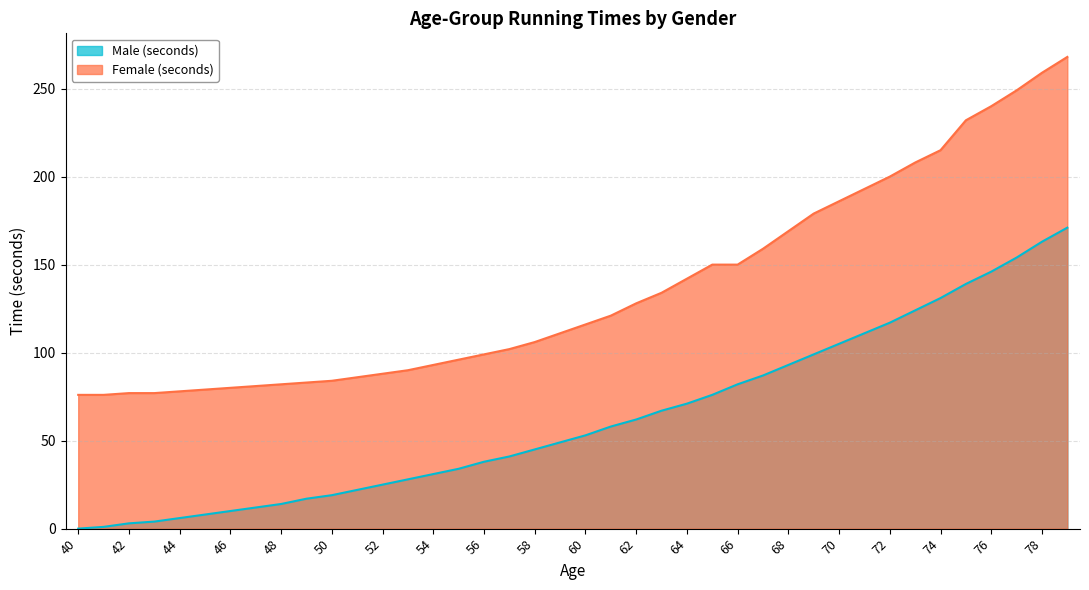

Reading right to left, list all the values displayed in this chart.

Male (seconds): 171	163	154	146	139	131	124	117	111	105	99	93	87	82	76	71	67	62	58	53	49	45	41	38	34	31	28	25	22	19	17	14	12	10	8	6	4	3	1	0
Female (seconds): 268	259	249	240	232	215	208	200	193	186	179	169	159	150	150	142	134	128	121	116	111	106	102	99	96	93	90	88	86	84	83	82	81	80	79	78	77	77	76	76